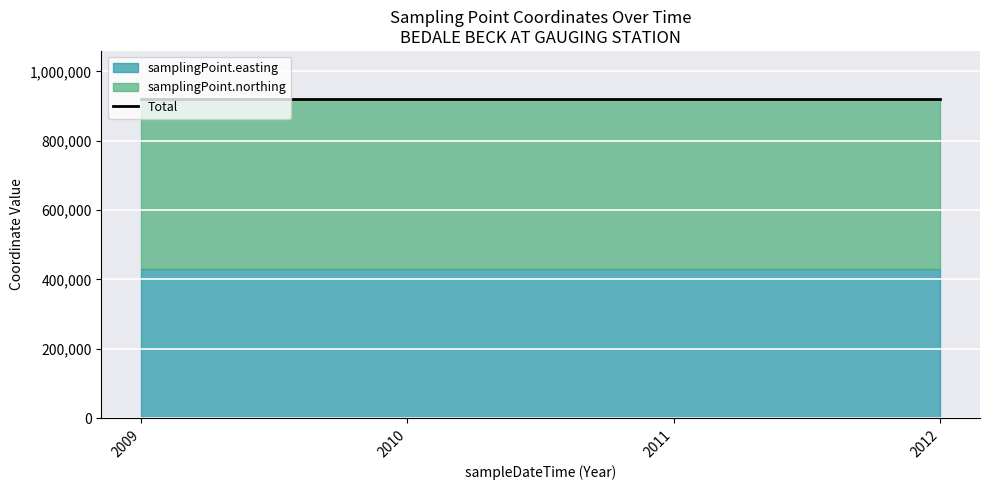

What is the highest value of the samplingPoint.easting series?

430668